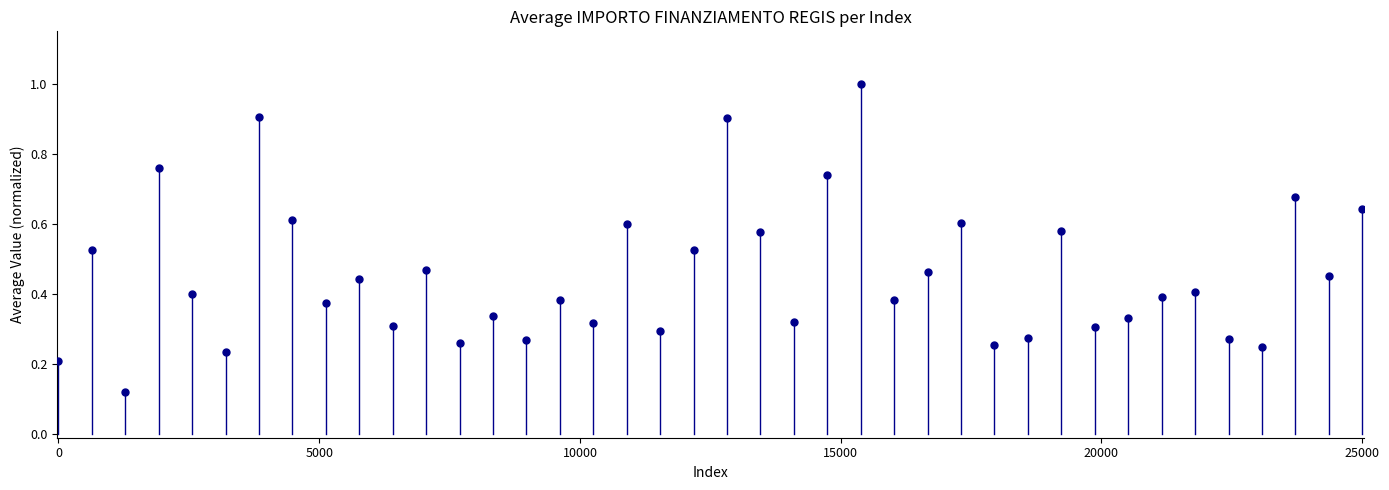

What is the range of Y values (max minus min)?

0.9